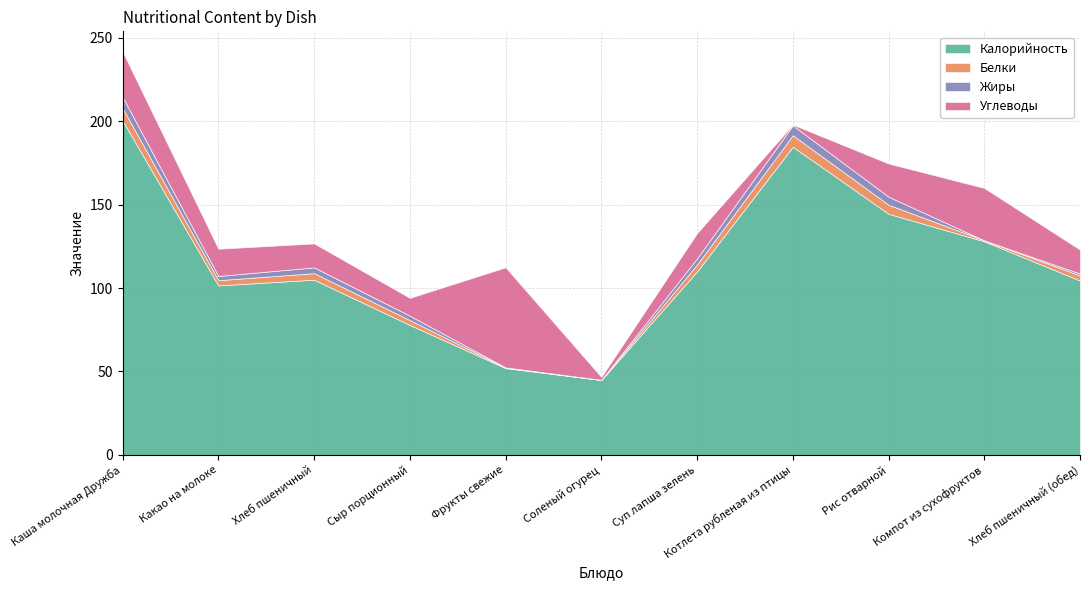

At how many categories does at least one series exceed 174?

2